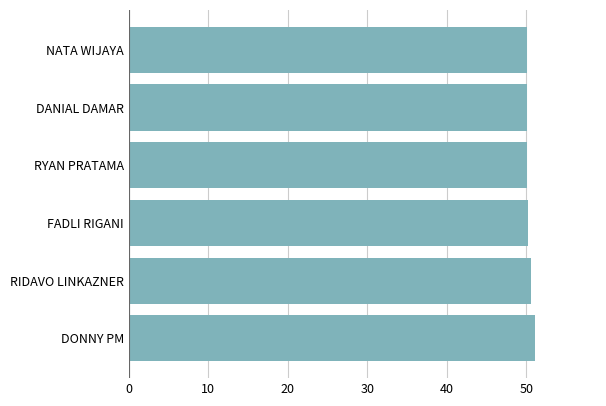

How many categories are shown in the chart?

6